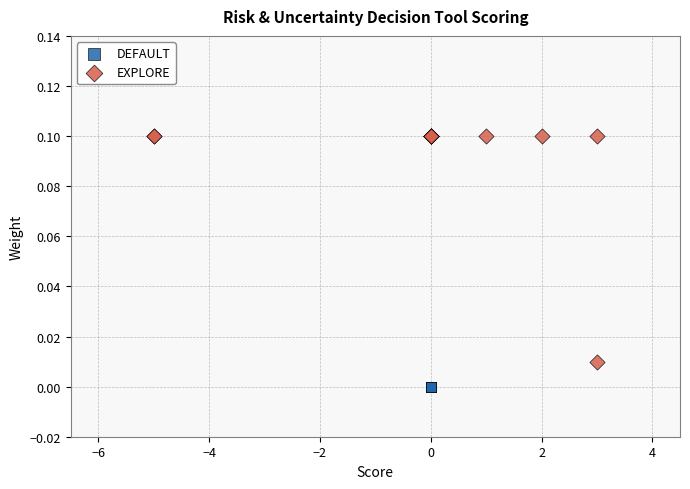

Which series reaches the maximum Y coordinate?

EXPLORE